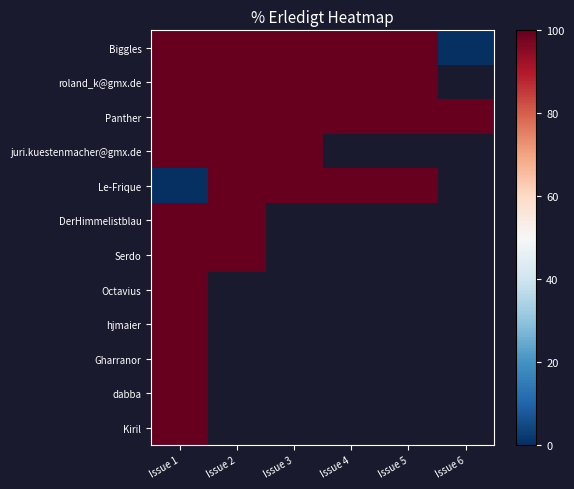

Rank the series at Issue 3 from lowest to highest value.

Biggles, roland_k@gmx.de, Panther, juri.kuestenmacher@gmx.de, Le-Frique, DerHimmelistblau, Serdo, Octavius, hjmaier, Gharranor, dabba, Kiril